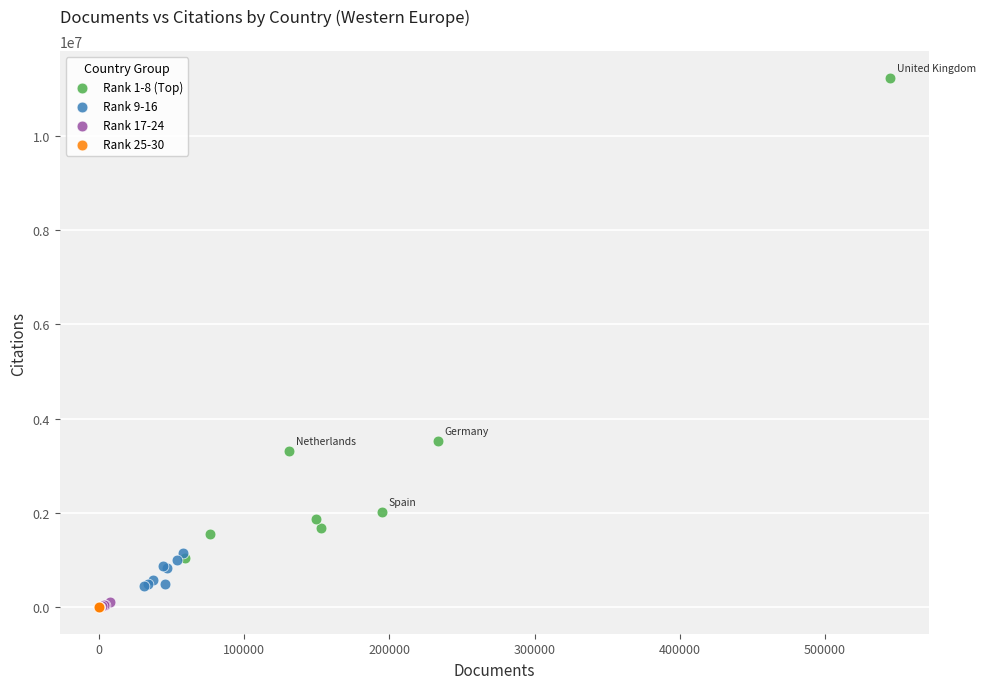

Which series reaches the maximum Y coordinate?

Rank 1-8 (Top)